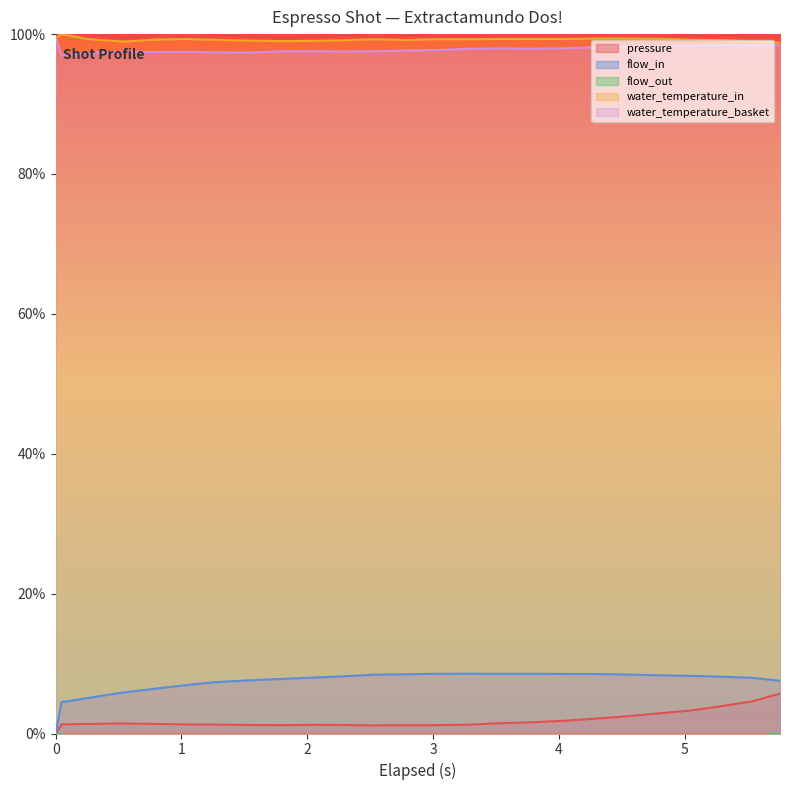

True or false: water_temperature_basket and pressure intersect in this chart.

False